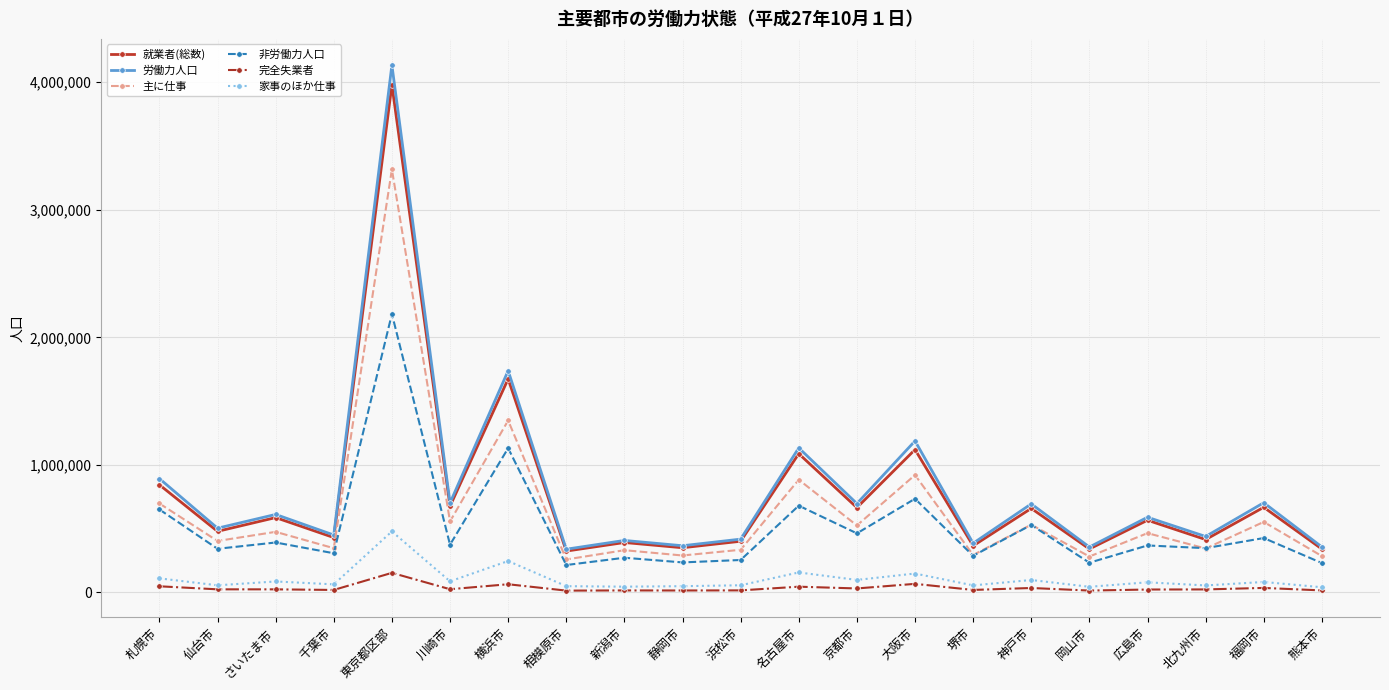

True or false: 完全失業者 and 非労働力人口 intersect in this chart.

False